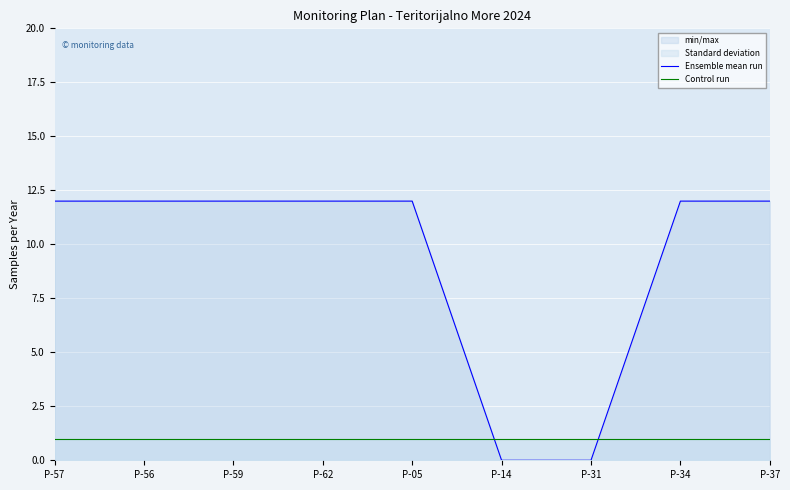

True or false: Control run and Ensemble mean run cross at least once.

True